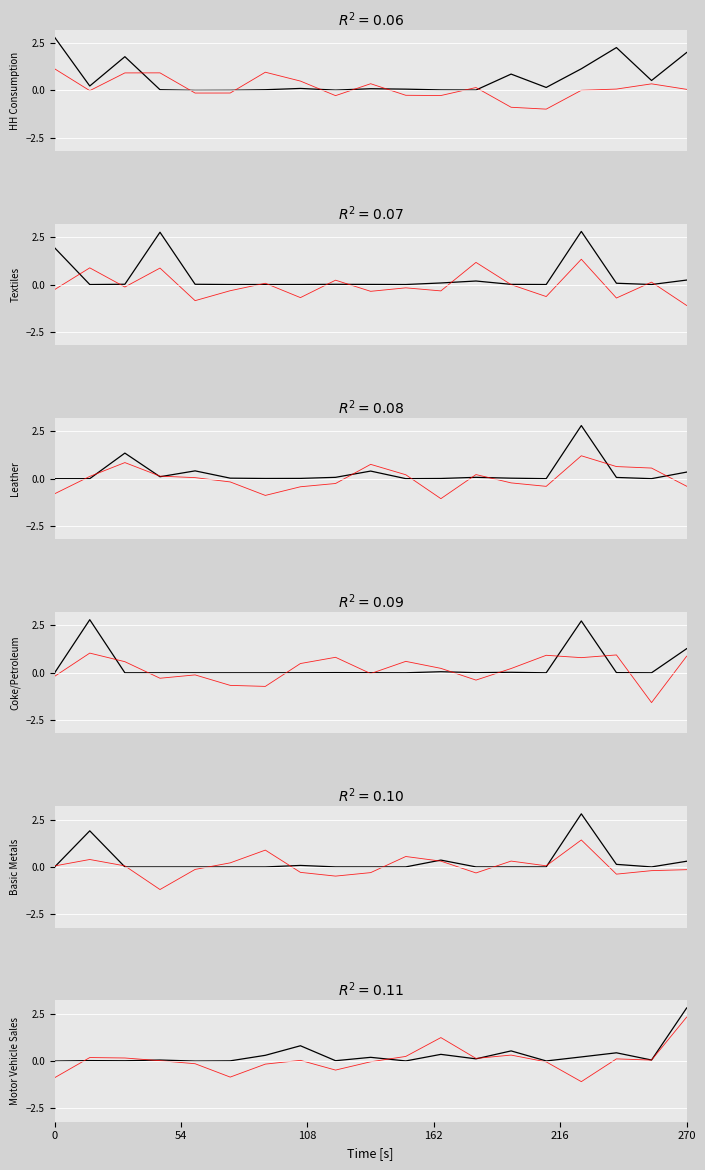

How many series are shown in this chart?

6